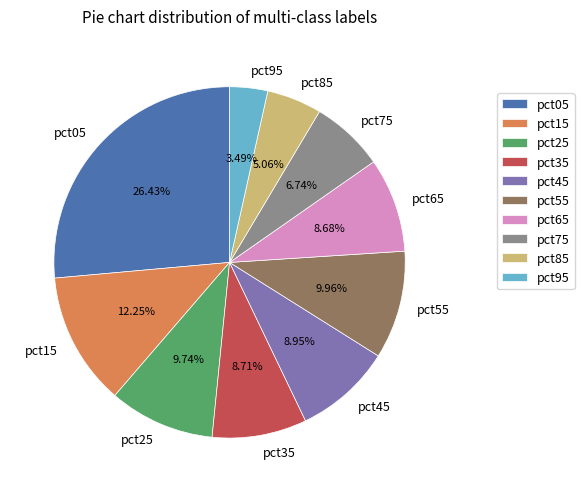

Combined, what portion of the pie is pct95 and pct55?

13.4%